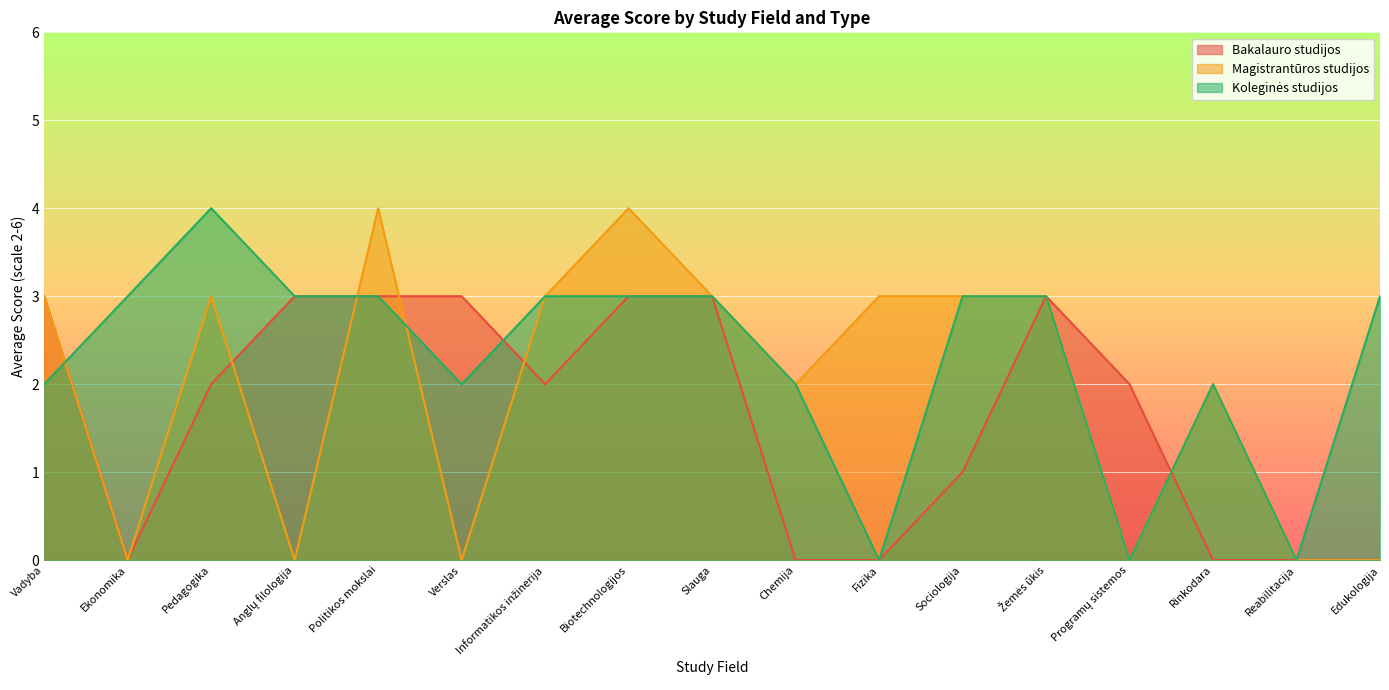

In Bakalauro studijos, how many points are higher than both neighbors (excluding endpoints)?

1